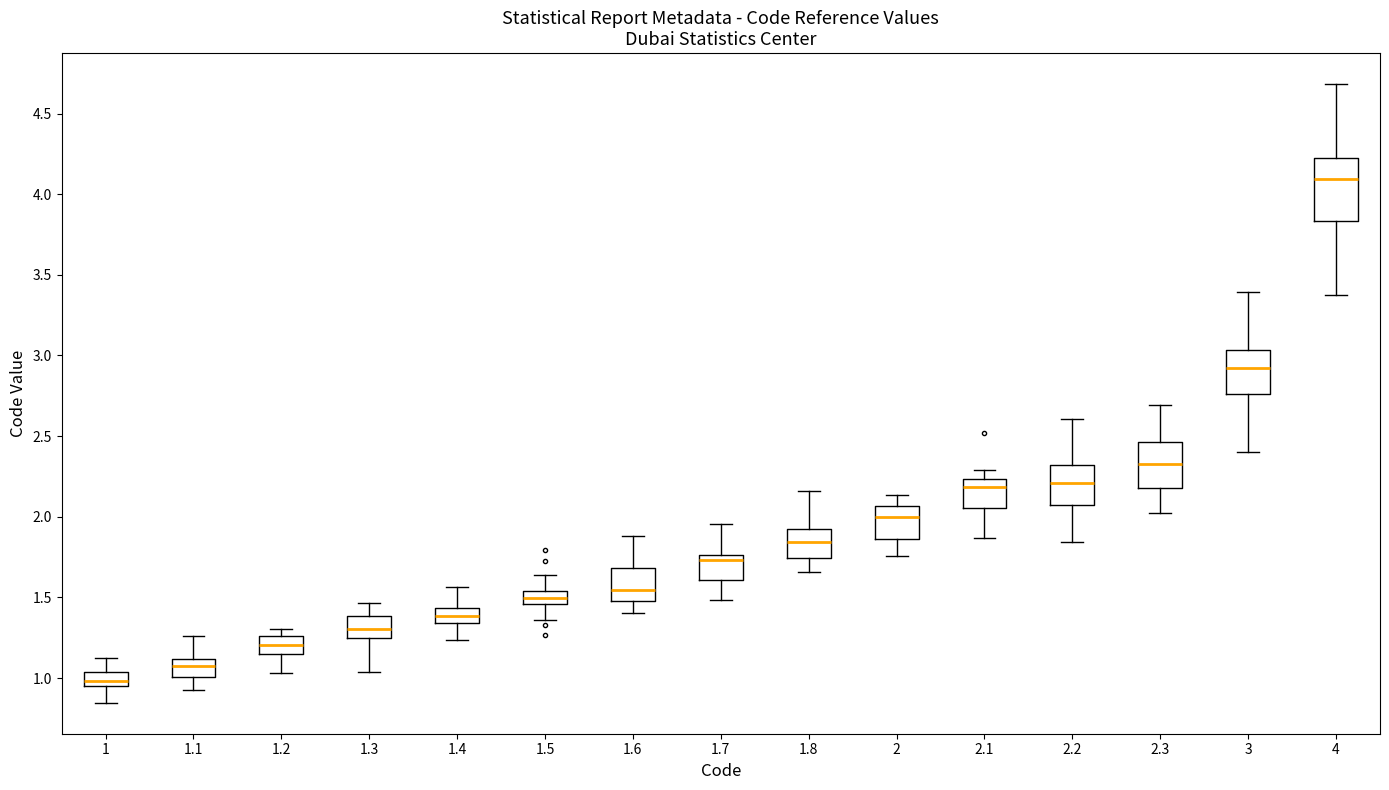

Comparing the boxes themselves (not the whiskers), which one is the tallest?

4